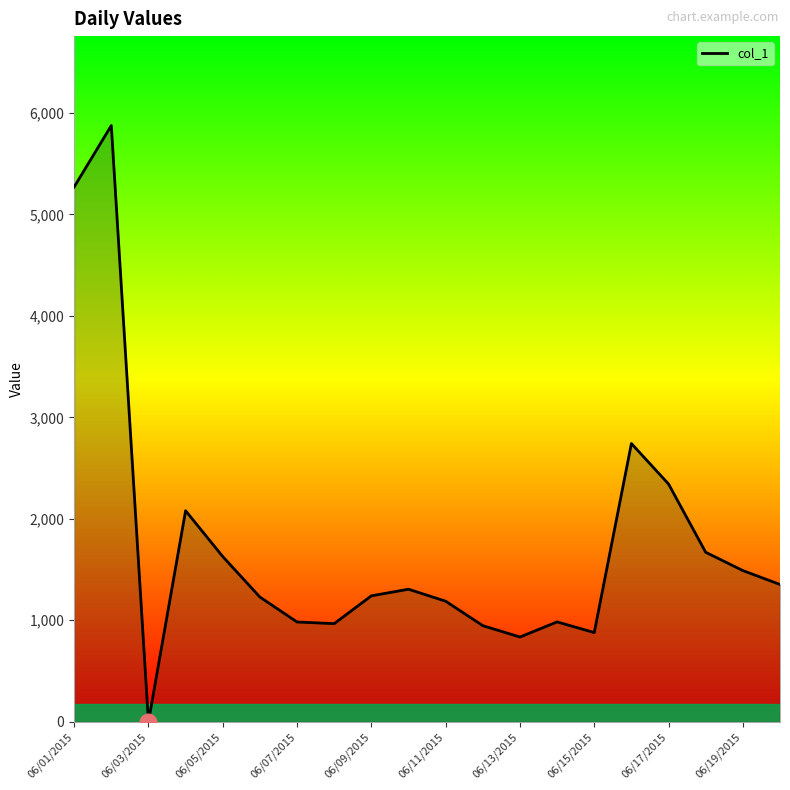

What is the greatest value displayed?

5876